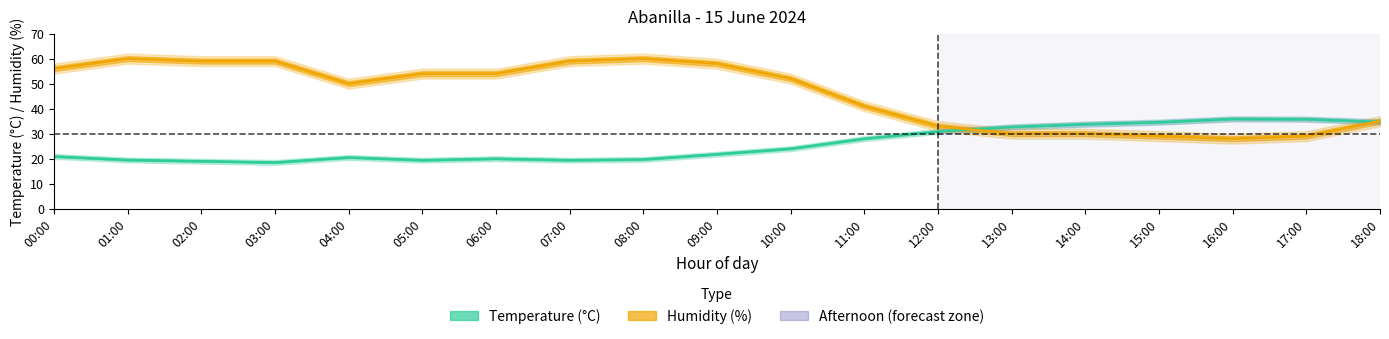

What is the difference between the second highest and second lowest values in the Temperature (°C) series?

16.8